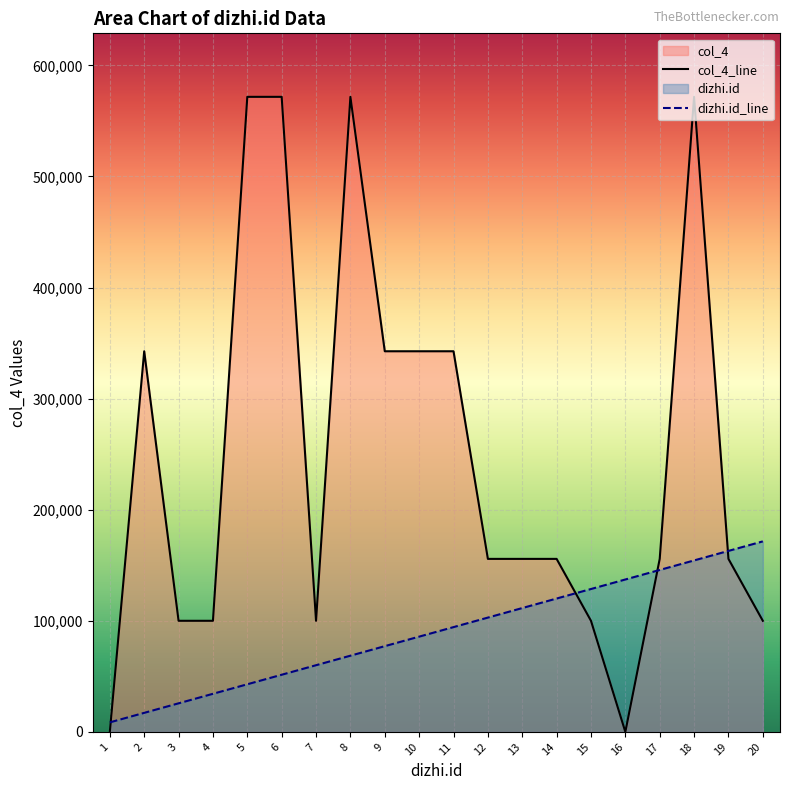

What is the sum of the dizhi.id values at 15 and 18?

282952.4